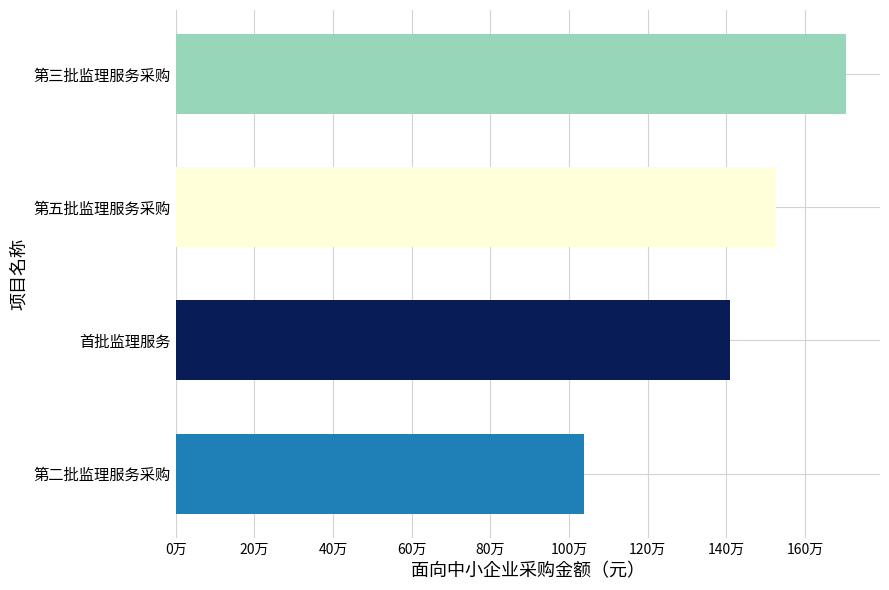

Are the bars horizontal?

Yes